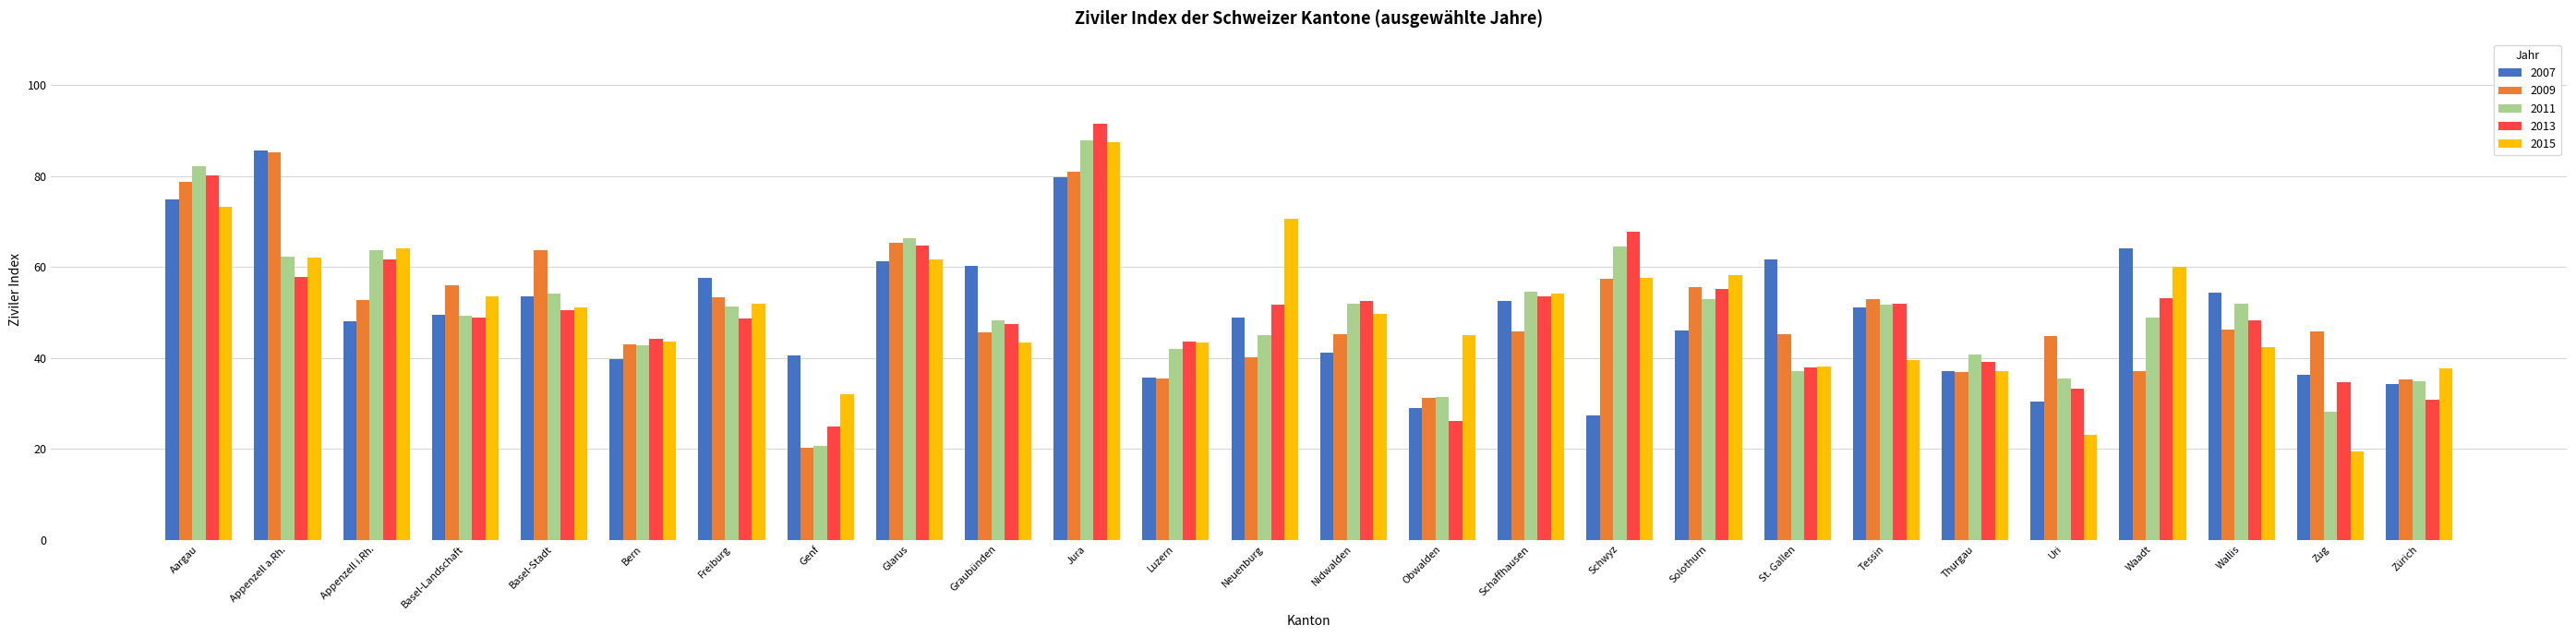

What value does the 2009 series have at Zürich?

35.3